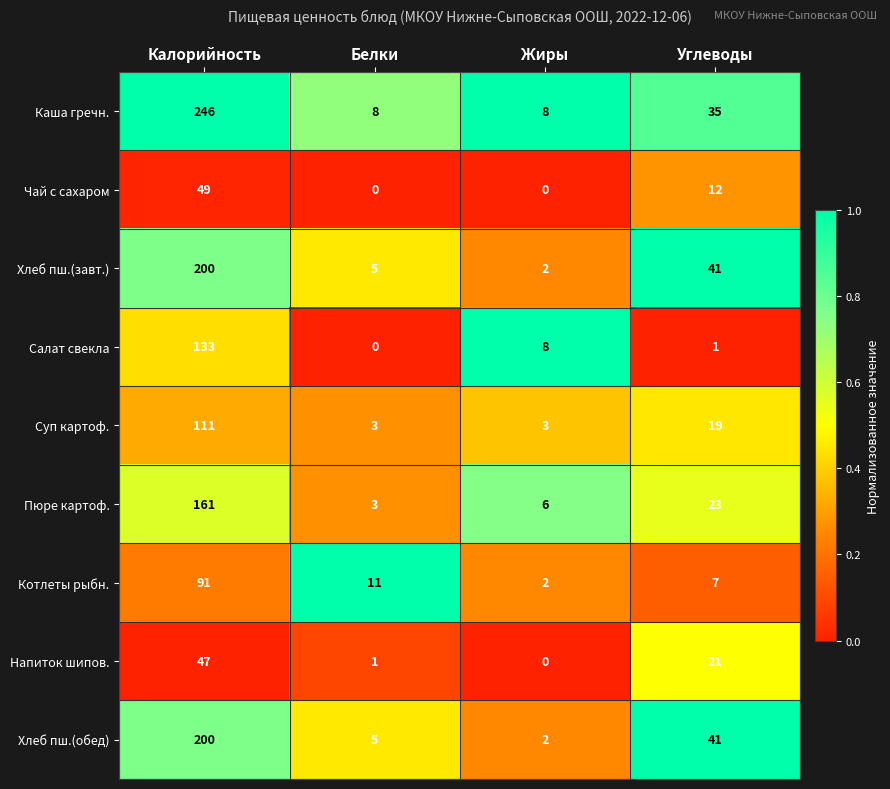

Which series has the largest total across all categories?

Каша гречн.